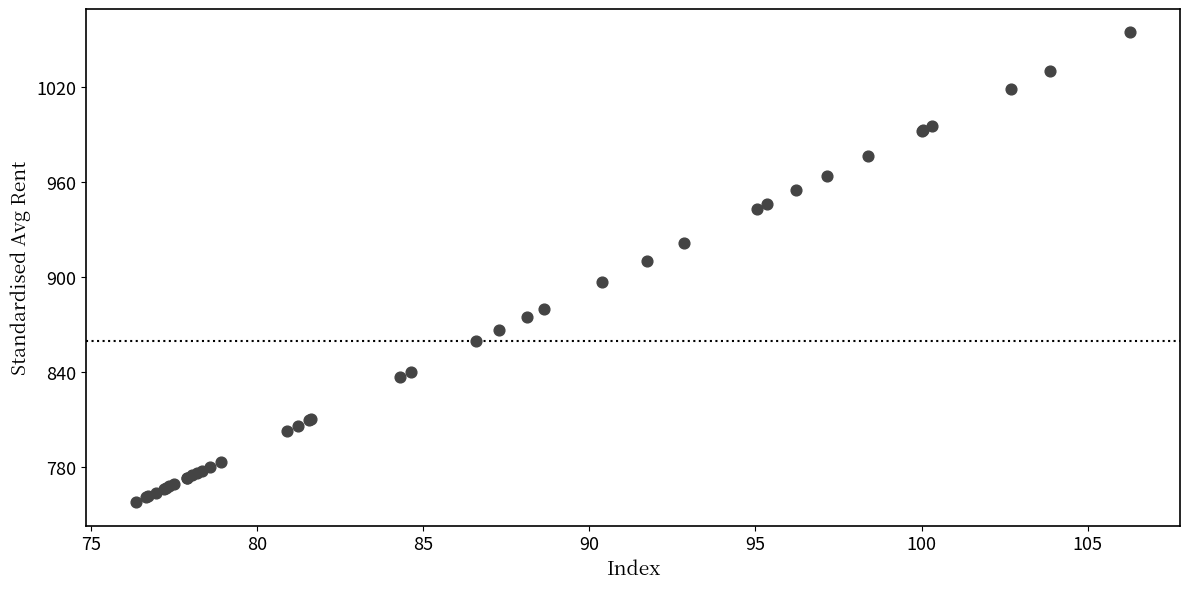

What Y value in the scatter plot is closest to 906?

910.3